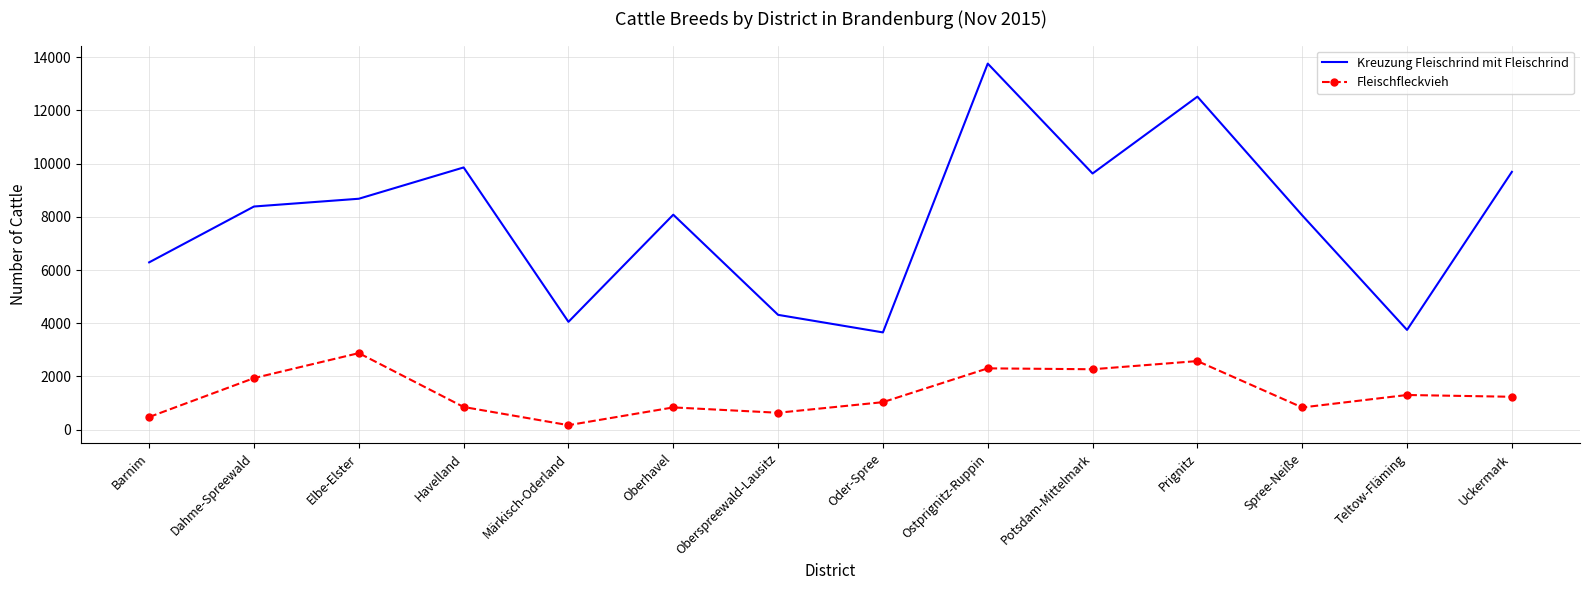

What is the difference between the Fleischfleckvieh values at Potsdam-Mittelmark and Teltow-Fläming?

968